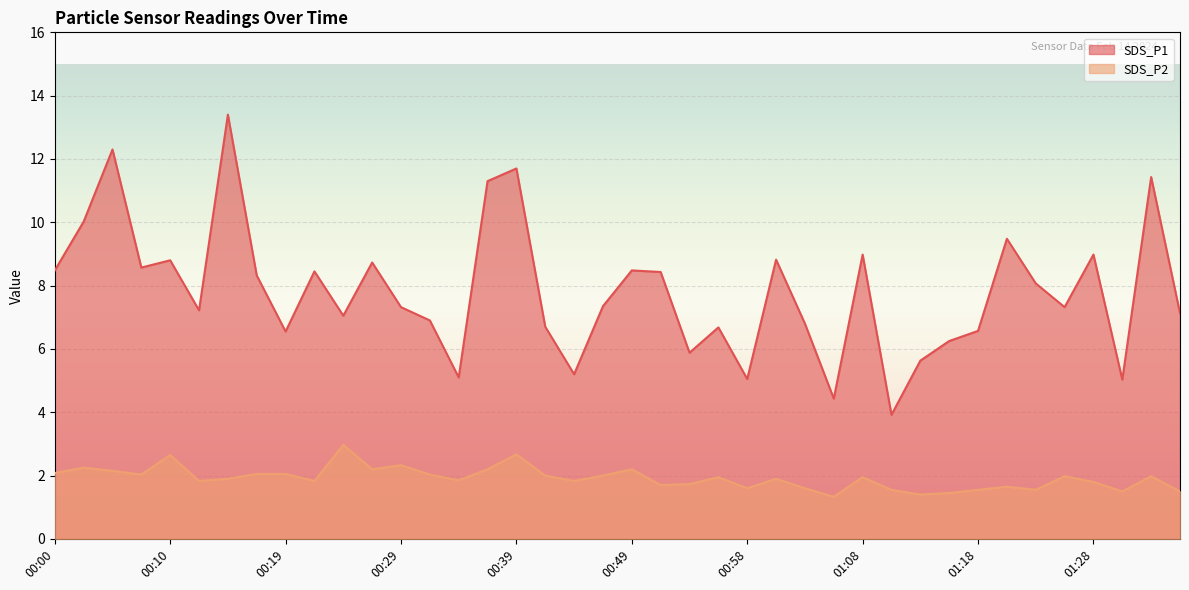

The value of SDS_P2 at 00:07 is 2.0. True or false?

True